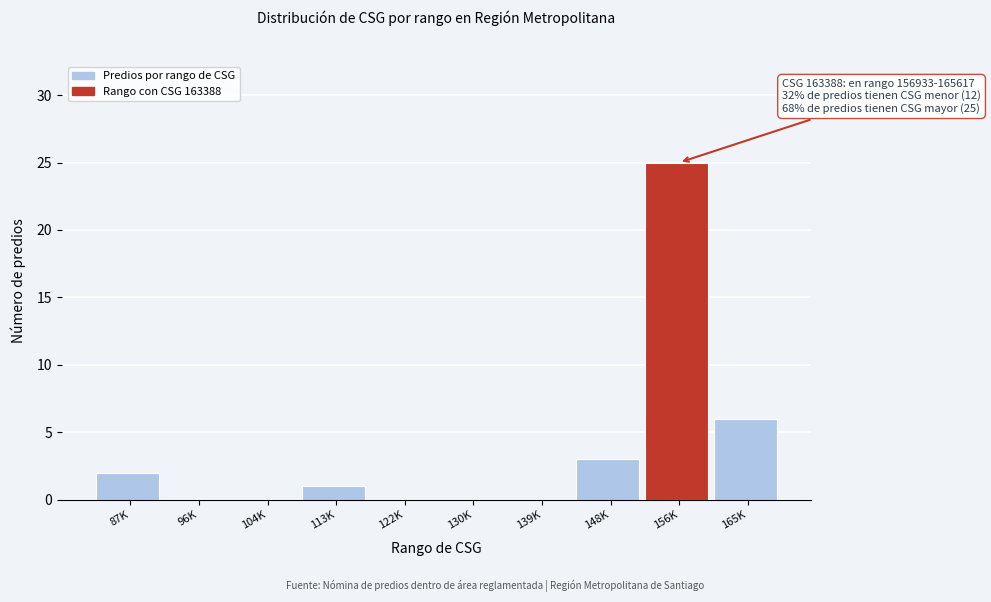

Reading right to left, list all the values displayed in this chart.

165K=6	156K=25	148K=3	139K=0	130K=0	122K=0	113K=1	104K=0	96K=0	87K=2